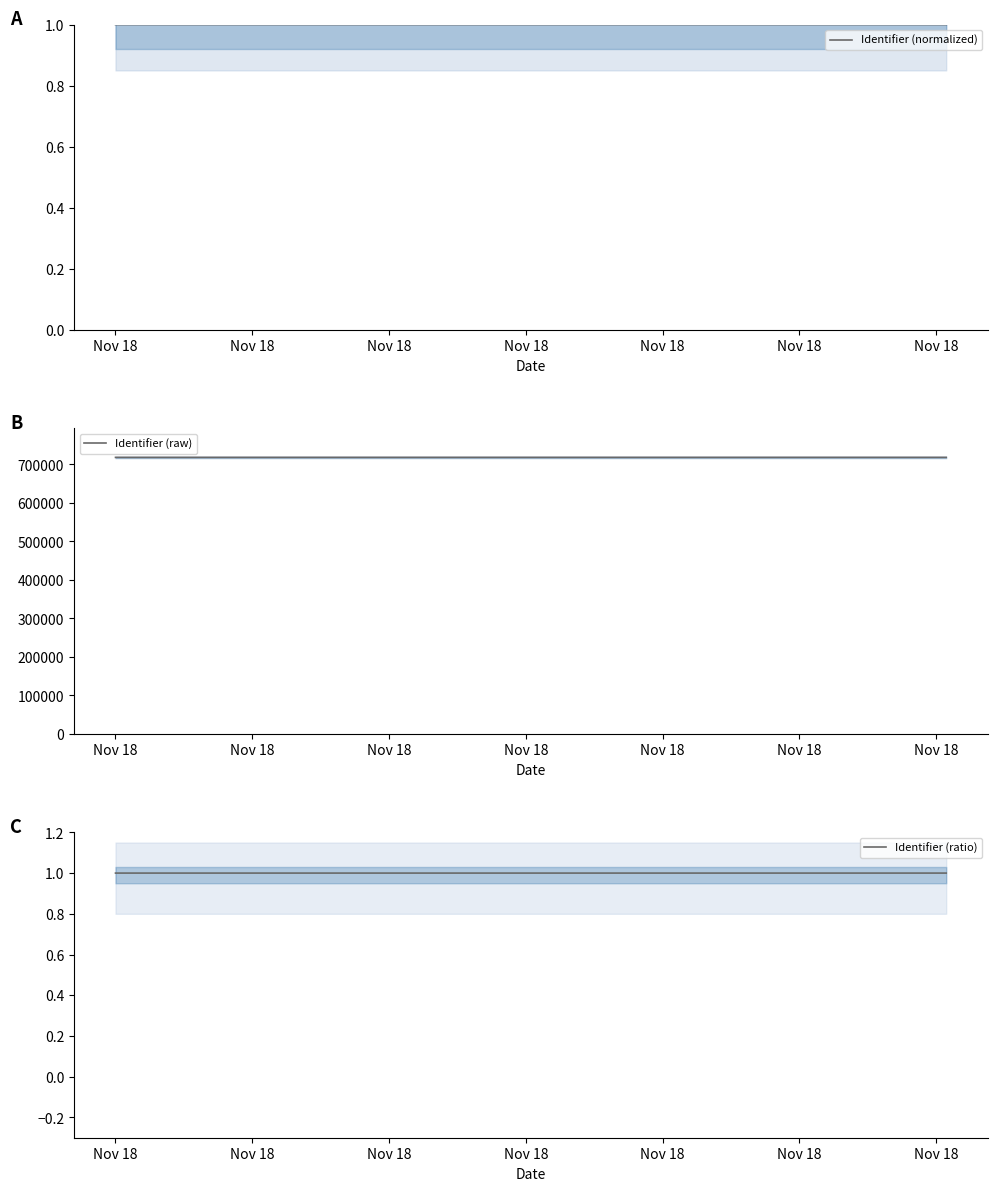

What is the total value across all series at Nov 18?

717999.0